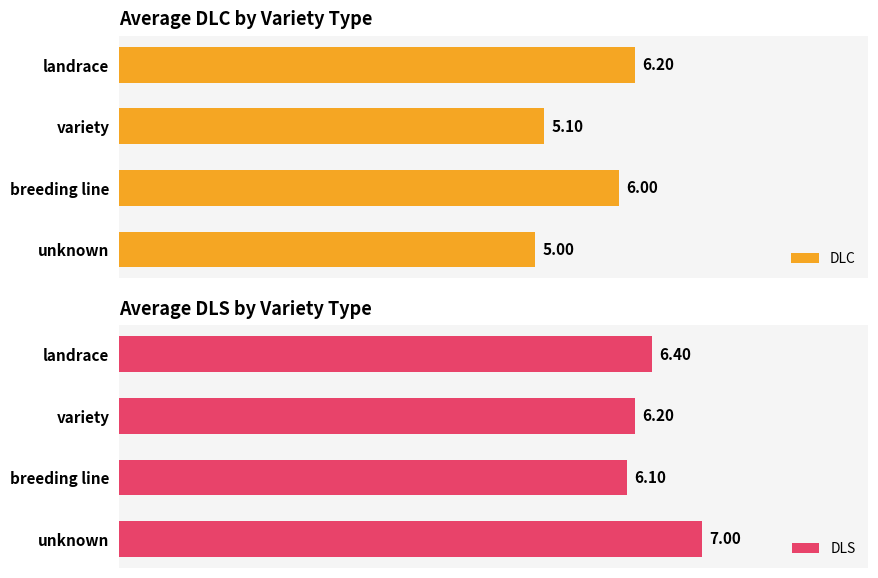

How many bars are there in each group?

2